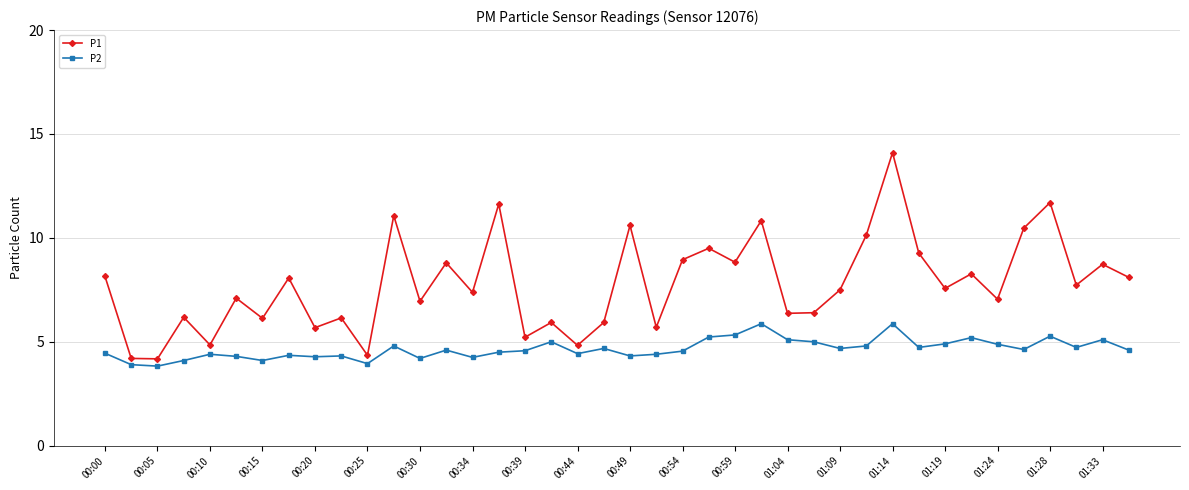

What is the lowest value of the P1 series?

4.2